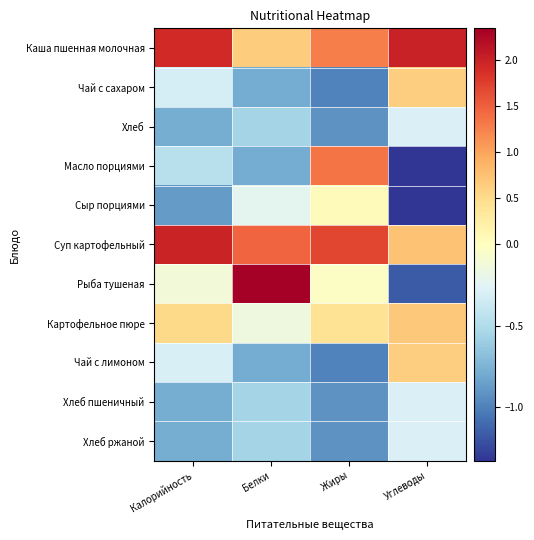

Between Углеводы and Жиры, which is larger?

Углеводы